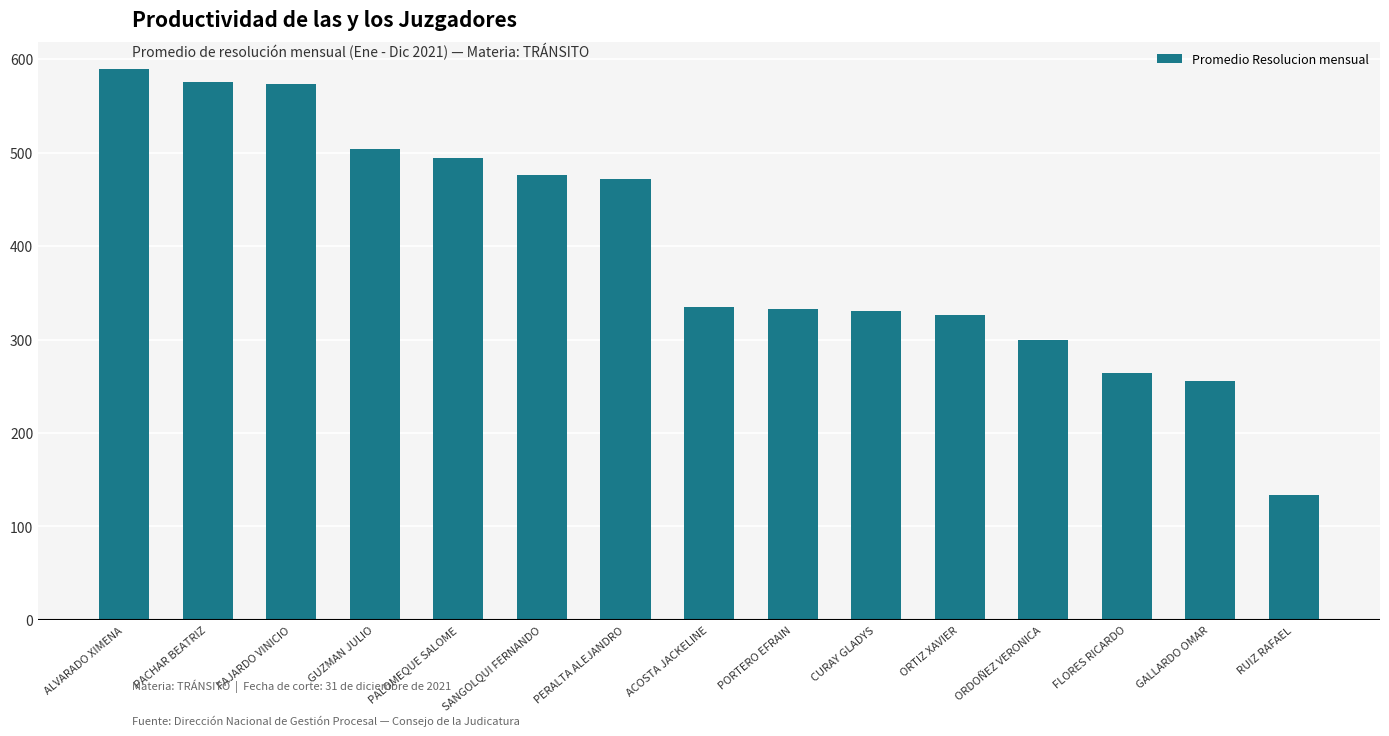

Is it true that the value at PERALTA ALEJANDRO is 718?

False